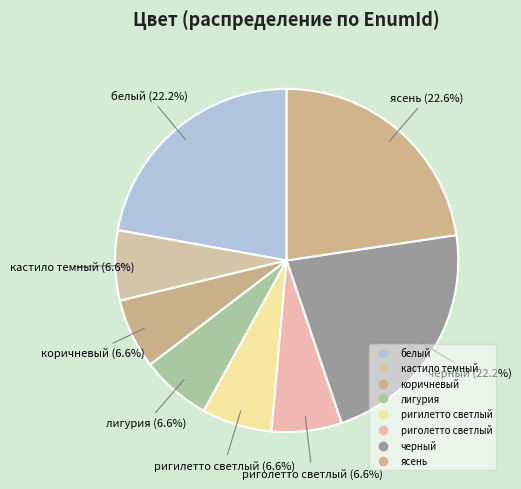

Count the number of slices in the pie.

8